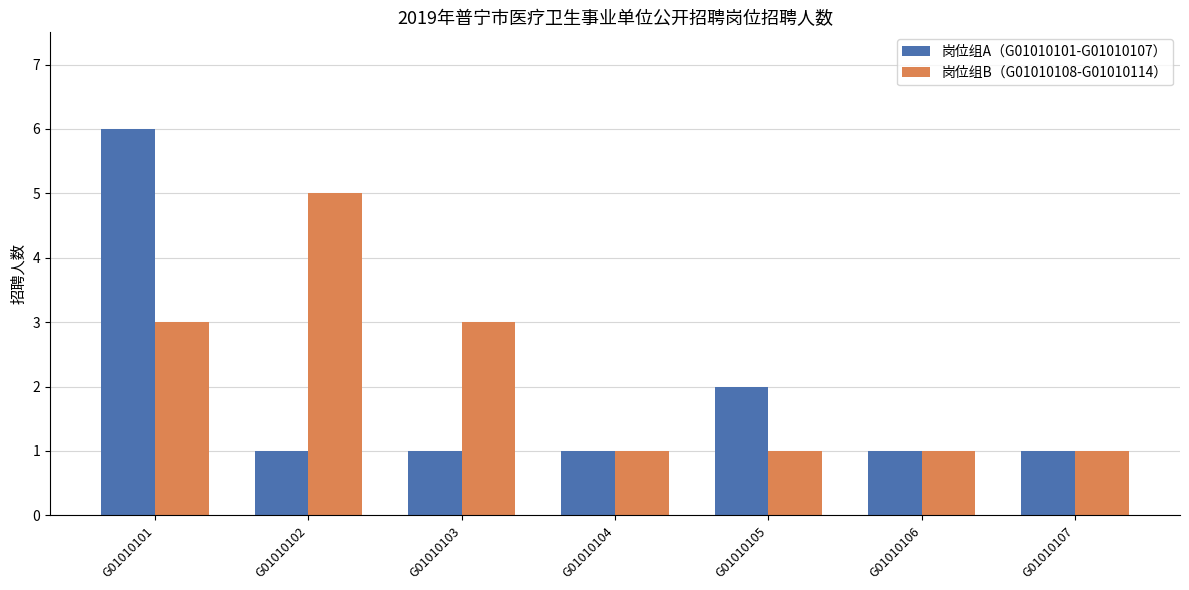

True or false: 岗位组B（G01010108-G01010114） has a value of 5 at G01010102.

True